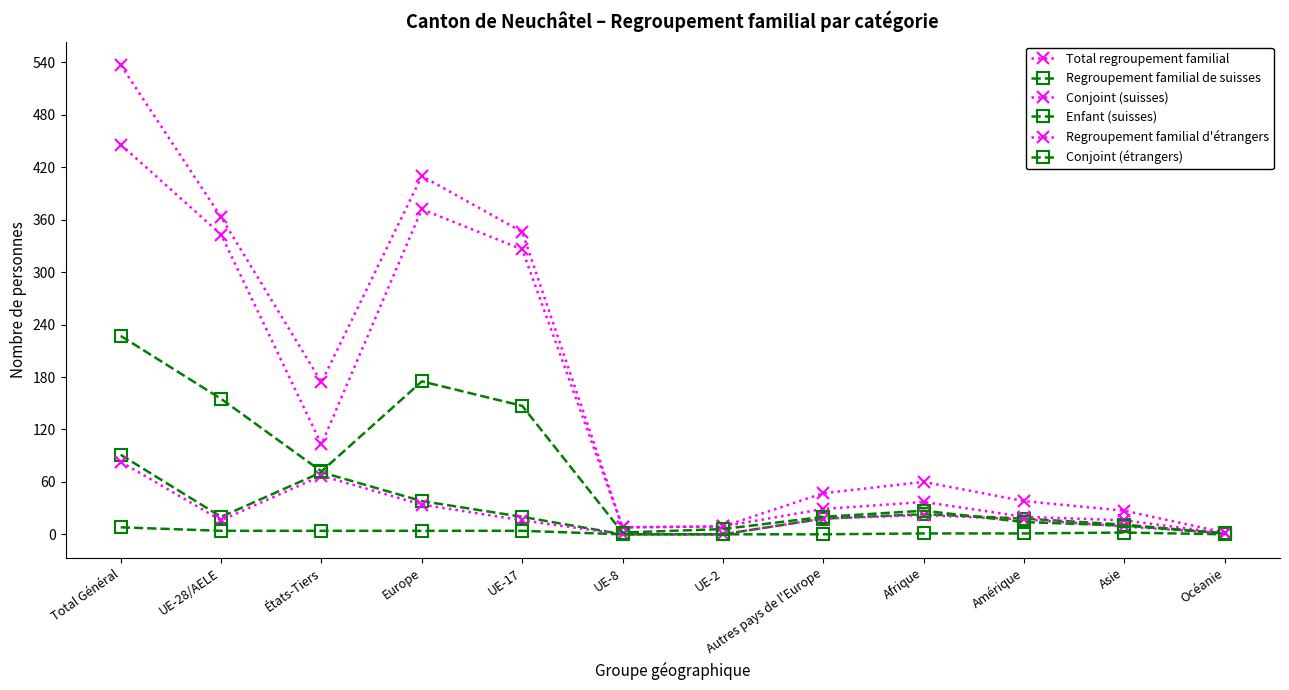

How many series are shown in this chart?

6